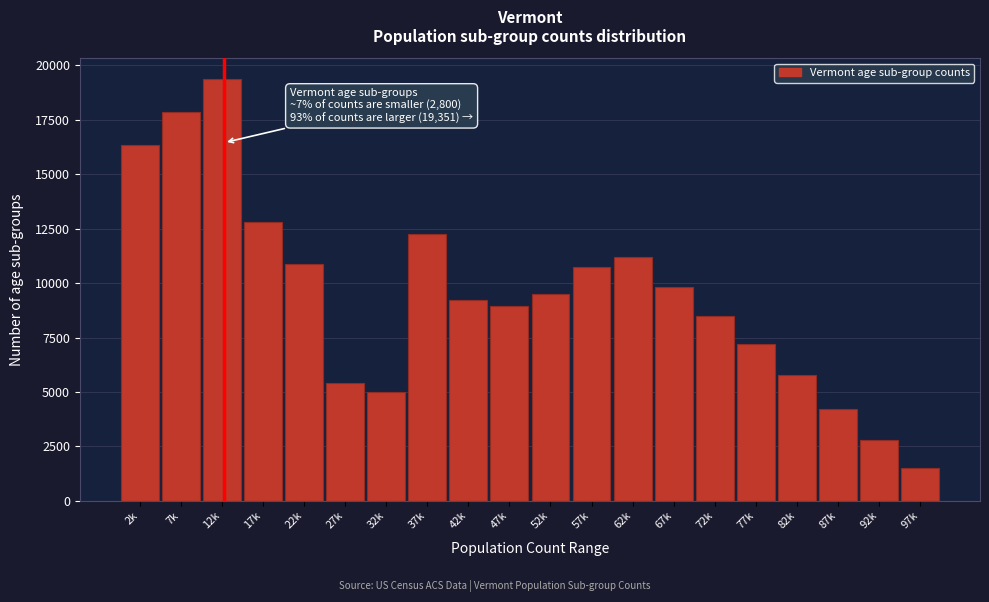

Reading left to right, what are all the values shown in this chart?

16339	17854	19351	12804	10855	5421	5003	12258	9208	8947	9501	10753	11200	9800	8500	7200	5800	4200	2800	1500